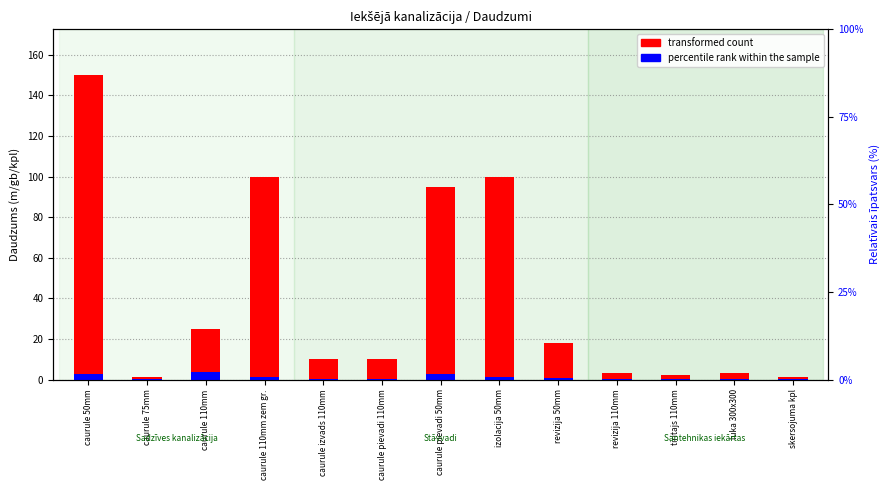

Does the chart contain stacked bars?

No